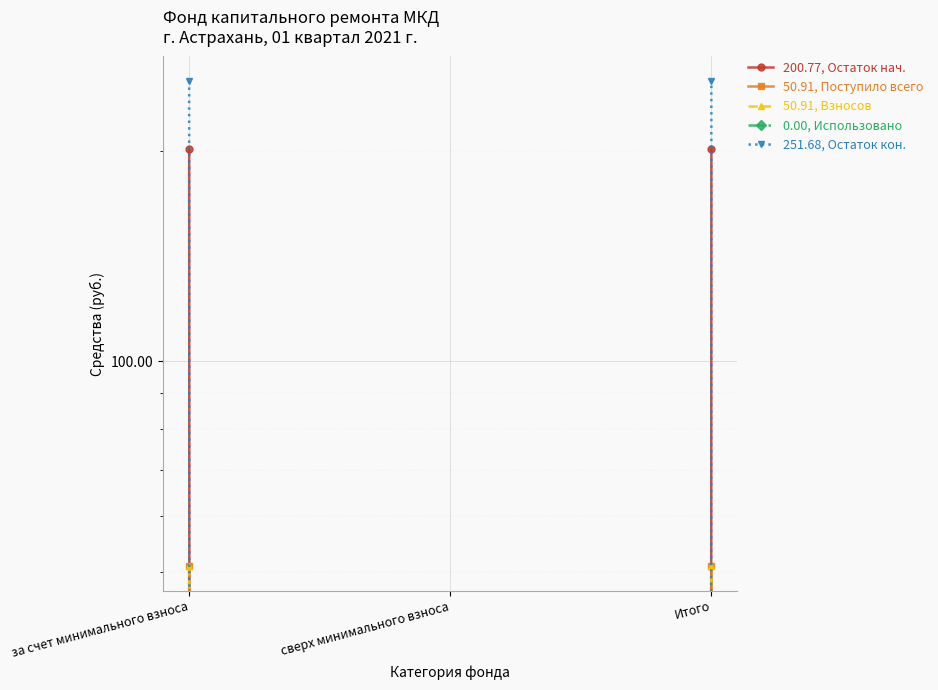

Rank the series by their maximum value, from highest to lowest.

251.68, Остаток кон., 200.77, Остаток нач., 50.91, Поступило всего, 50.91, Взносов, 0.00, Использовано